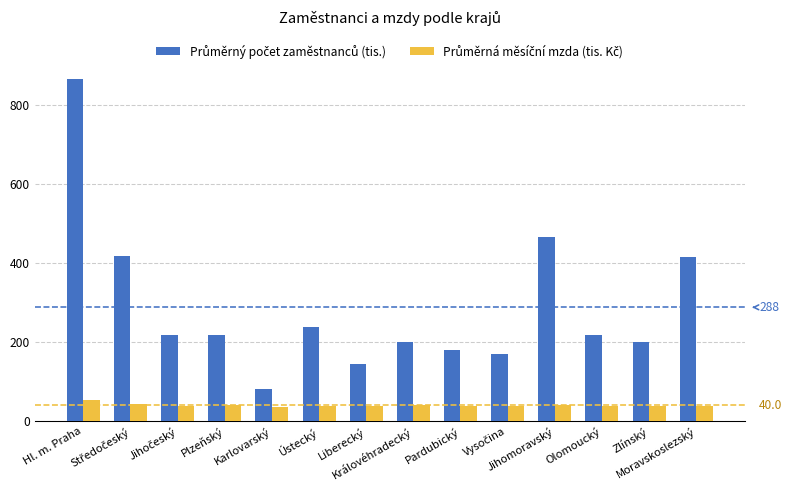

What is the label of the 12th bar from the left?

Olomoucký